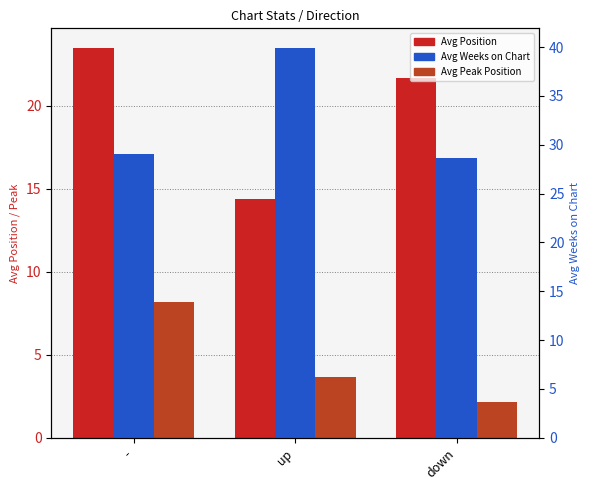

The value of Avg Position at down is 6.9. True or false?

False